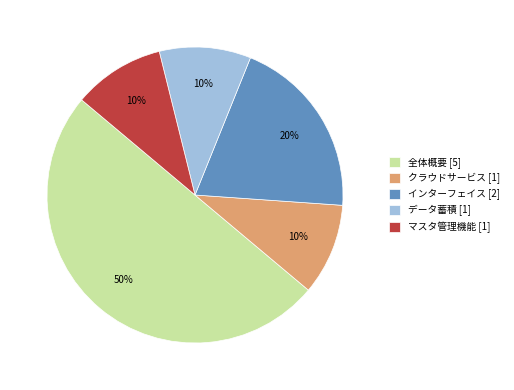

What percentage is the 全体概要 [5] slice, to the nearest percent?

50%